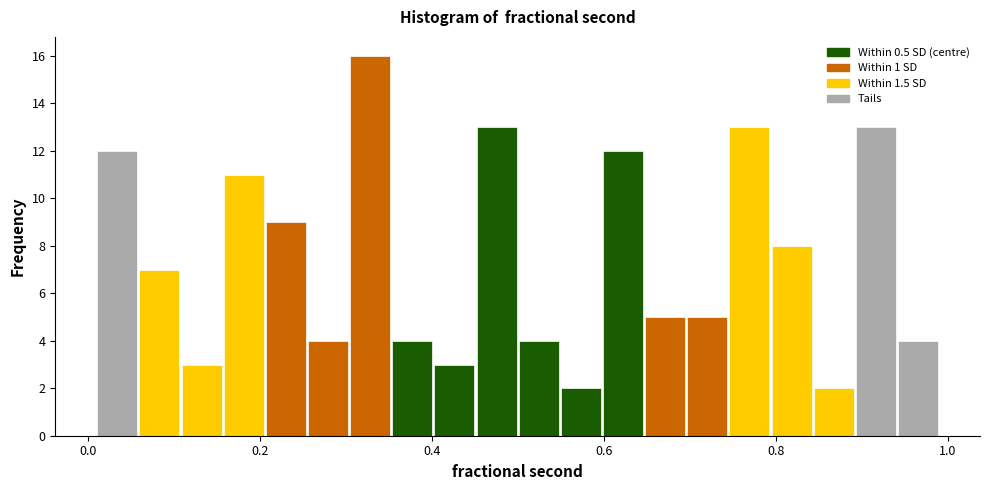

Read against the x-axis, roughly where is the centre of the tallest bar?

0.32